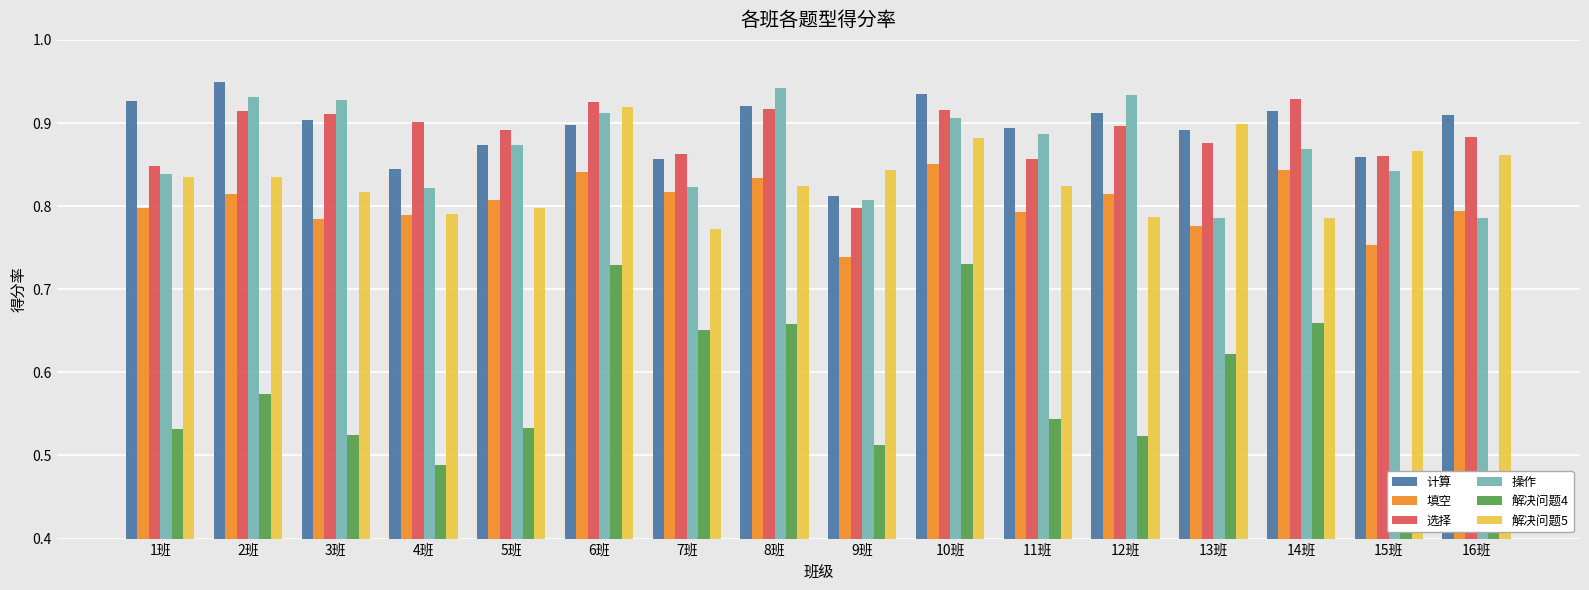

Reading left to right, transcribe all the data shown in this chart.

计算: 0.9	0.9	0.9	0.8	0.9	0.9	0.9	0.9	0.8	0.9	0.9	0.9	0.9	0.9	0.9	0.9
填空: 0.8	0.8	0.8	0.8	0.8	0.8	0.8	0.8	0.7	0.9	0.8	0.8	0.8	0.8	0.8	0.8
选择: 0.8	0.9	0.9	0.9	0.9	0.9	0.9	0.9	0.8	0.9	0.9	0.9	0.9	0.9	0.9	0.9
操作: 0.8	0.9	0.9	0.8	0.9	0.9	0.8	0.9	0.8	0.9	0.9	0.9	0.8	0.9	0.8	0.8
解决问题4: 0.5	0.6	0.5	0.5	0.5	0.7	0.7	0.7	0.5	0.7	0.5	0.5	0.6	0.7	0.4	0.5
解决问题5: 0.8	0.8	0.8	0.8	0.8	0.9	0.8	0.8	0.8	0.9	0.8	0.8	0.9	0.8	0.9	0.9